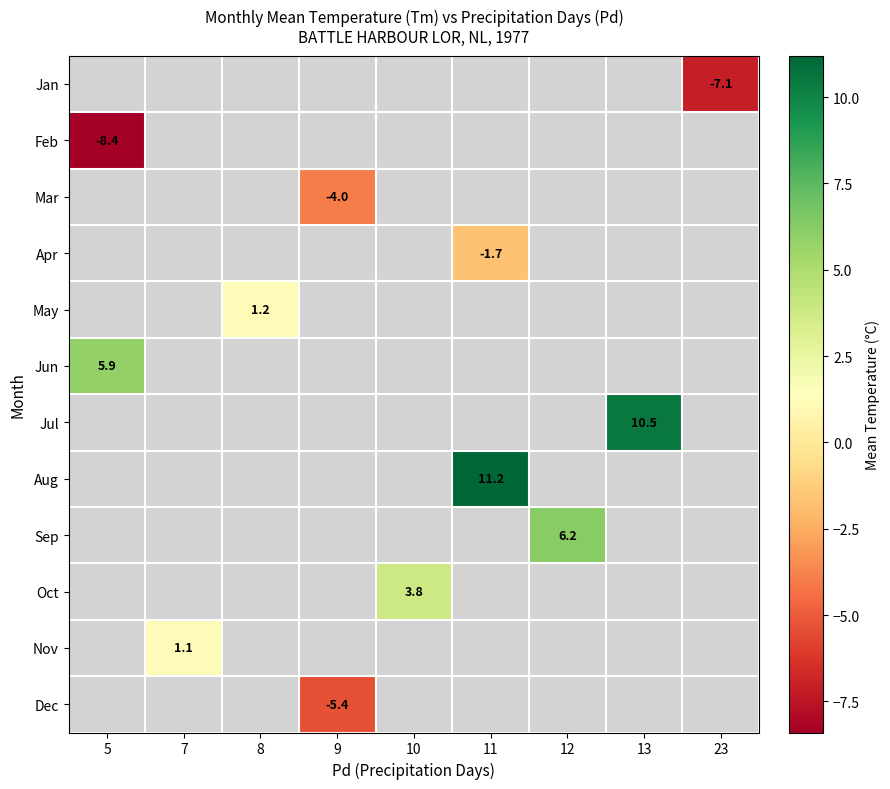

Is it true that Dec equals -1.8 at 9?

False